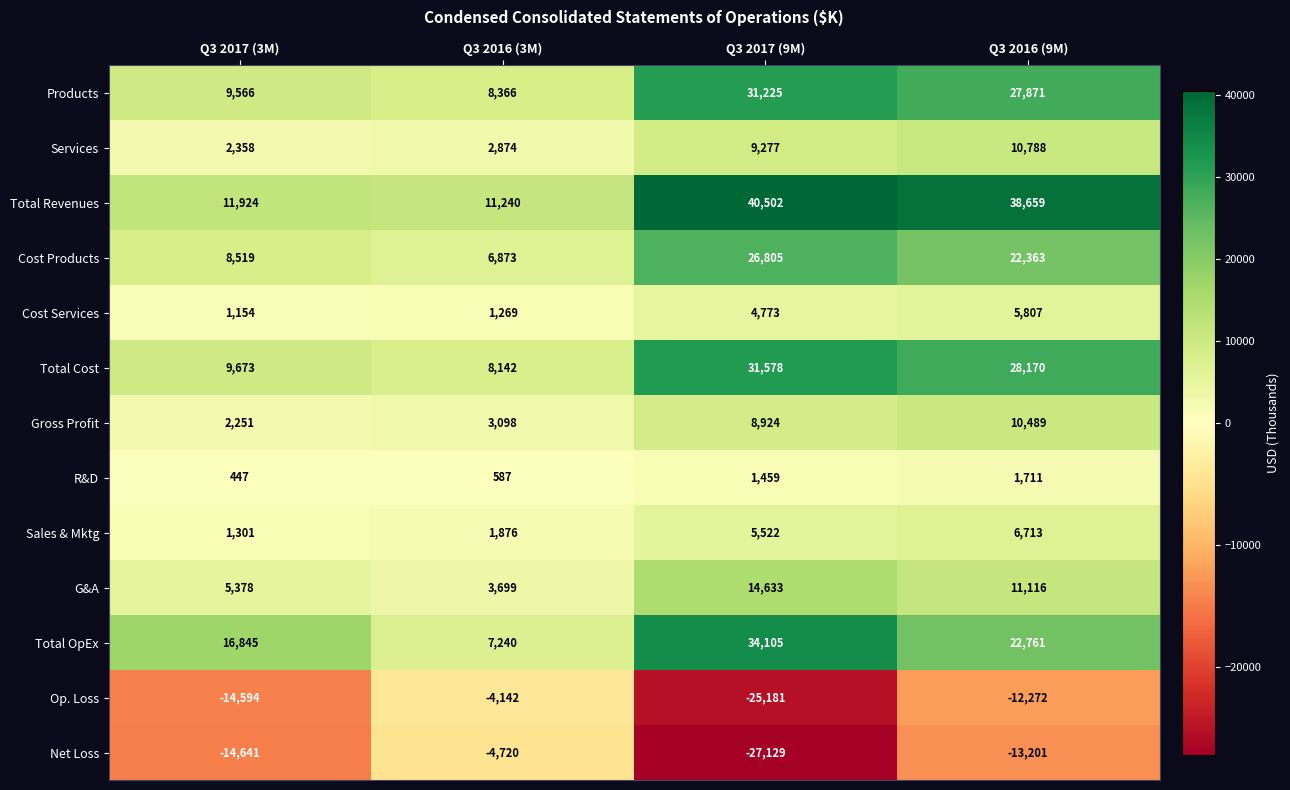

What is the sum of the Sales & Mktg values at Q3 2017 (3M) and Q3 2017 (9M)?

6823